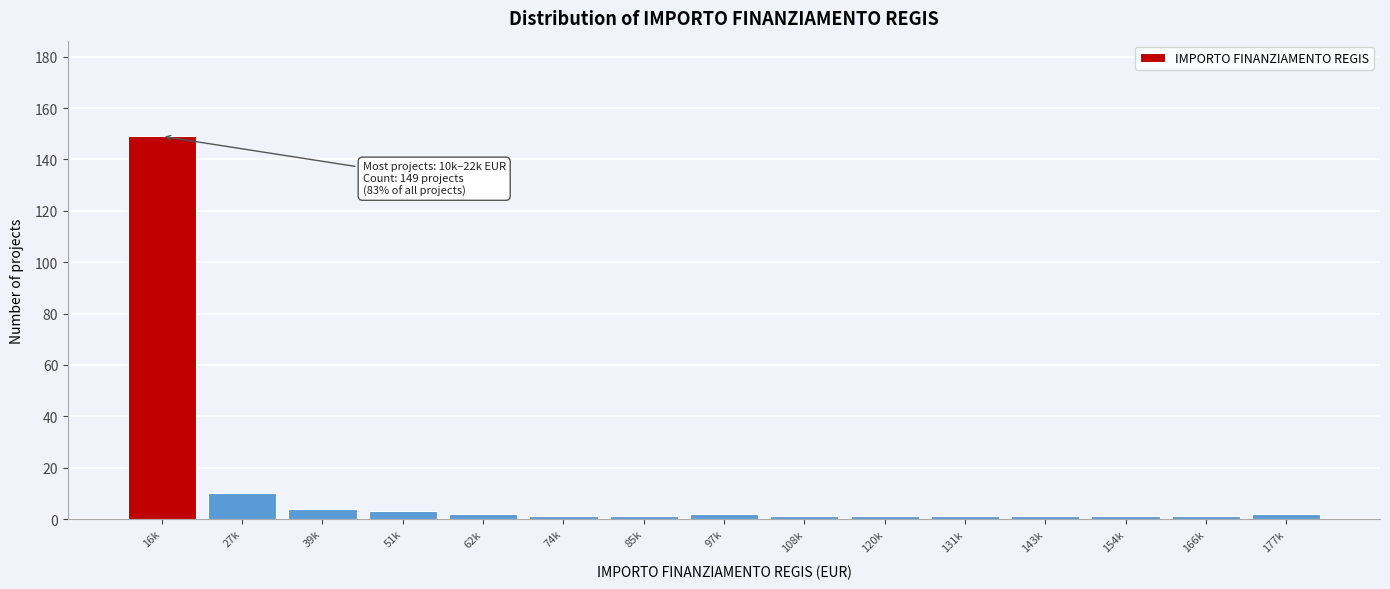

Reading left to right, list all the values displayed in this chart.

16k=149	27k=10	39k=4	51k=3	62k=2	74k=1	85k=1	97k=2	108k=1	120k=1	131k=1	143k=1	154k=1	166k=1	177k=2